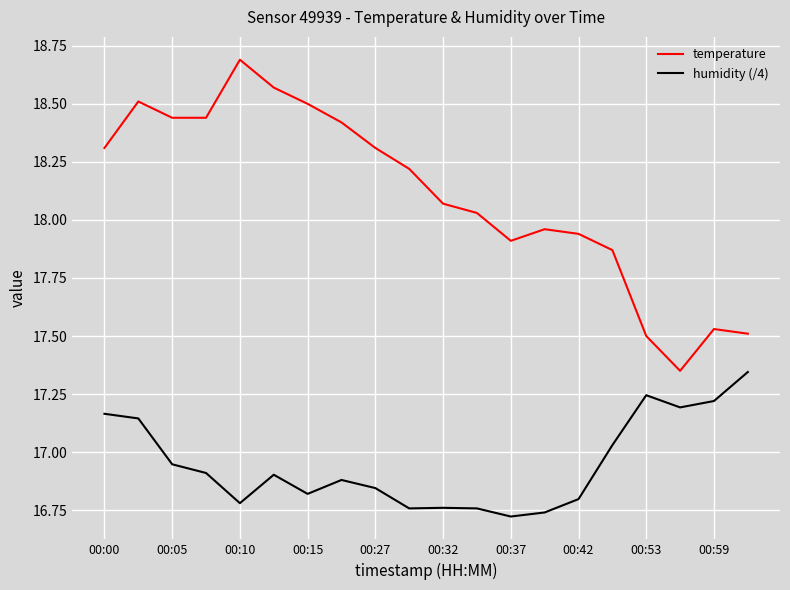

In humidity (/4), how many points are lower than both neighbors (excluding endpoints)?

5